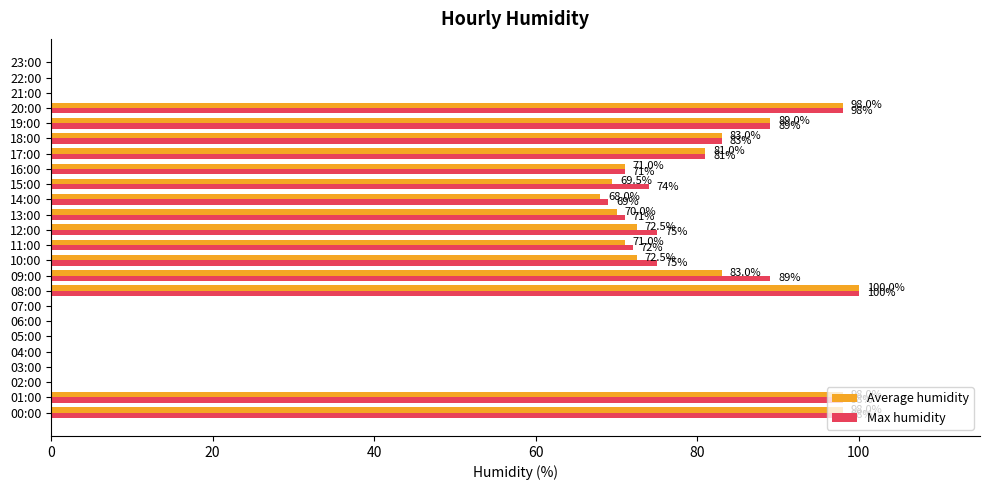

Where is Average humidity nearest to the value 50?

14:00